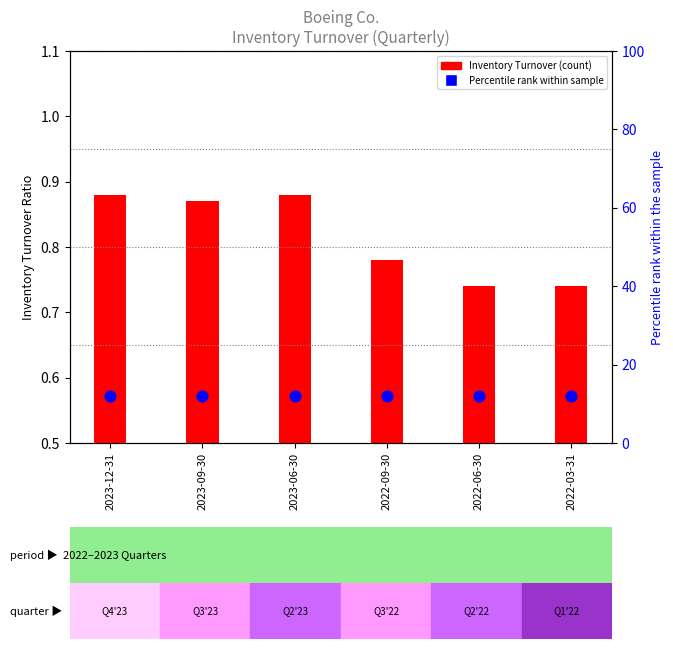

Which series reaches the maximum Y coordinate?

Percentile rank